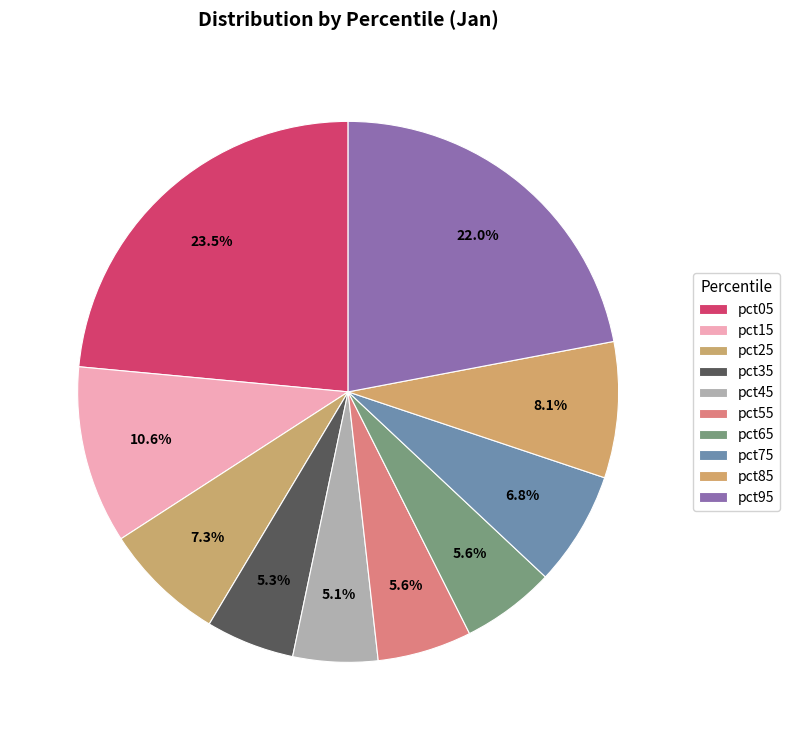

Which category has the biggest portion of the pie?

pct05